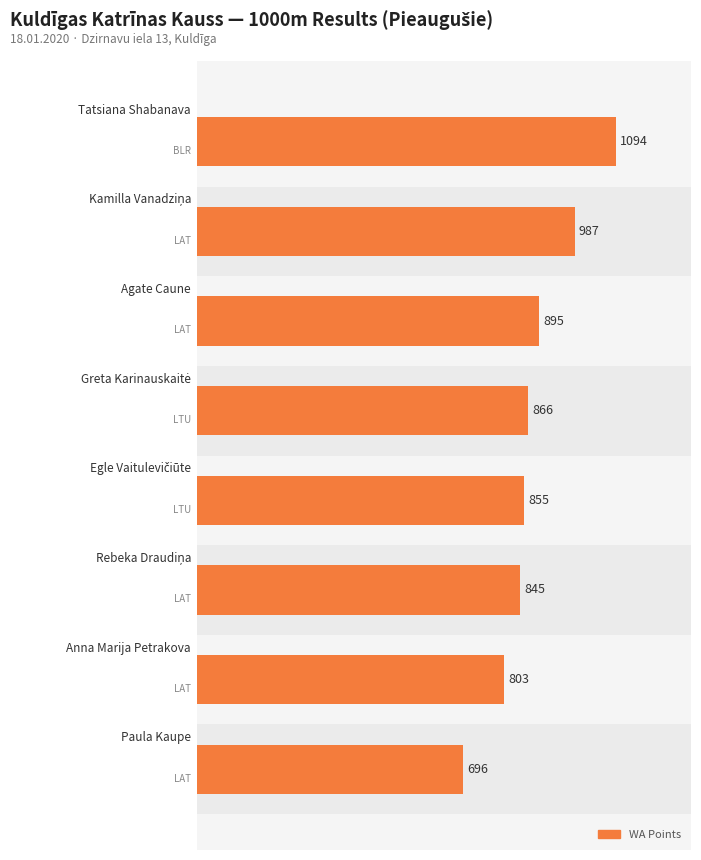

What is the greatest value displayed?

1094